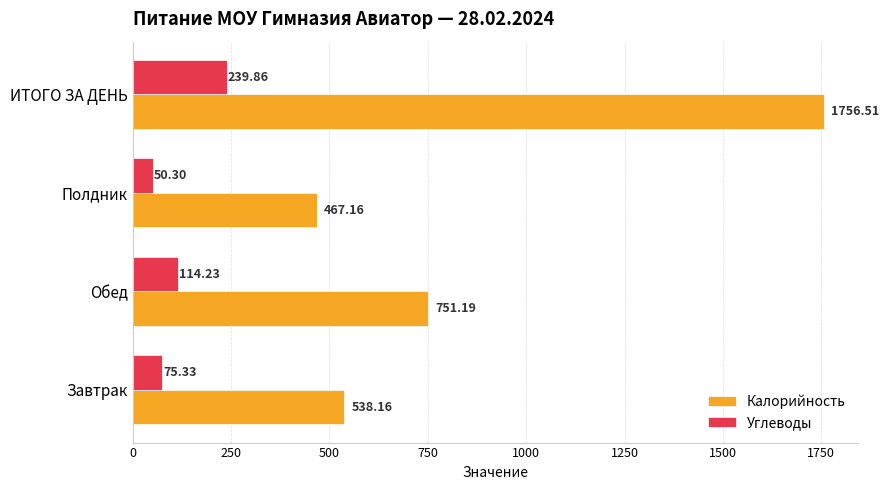

Which category has the highest value in the Углеводы series?

ИТОГО ЗА ДЕНЬ